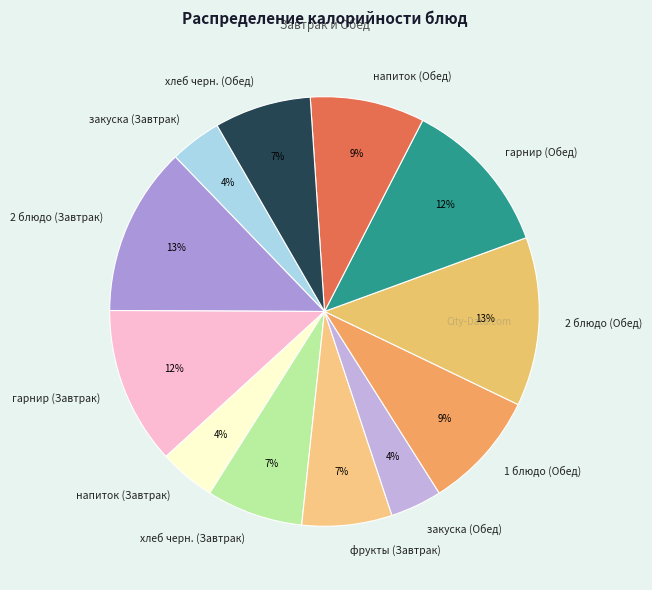

Which has a higher value, гарнир (Завтрак) or 1 блюдо (Обед)?

гарнир (Завтрак)